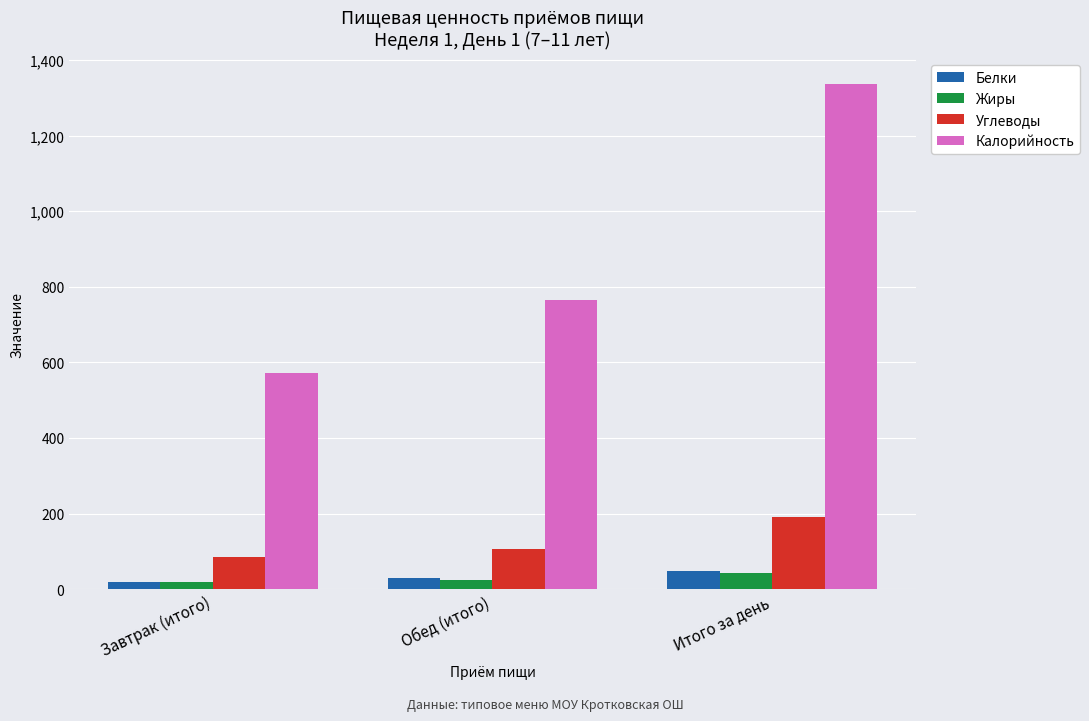

What is the maximum value for Углеводы?

190.2